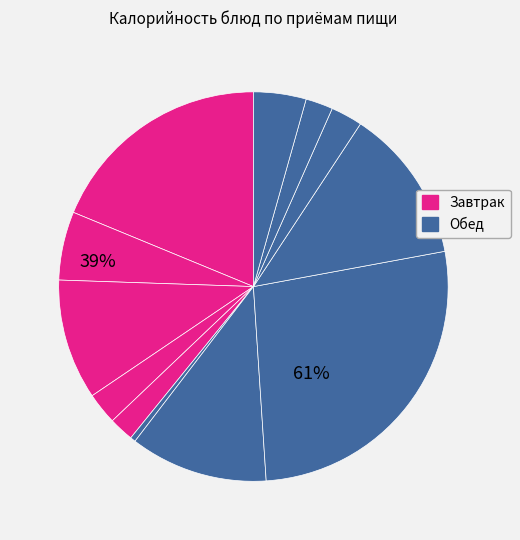

How many slices are in this pie chart?

12